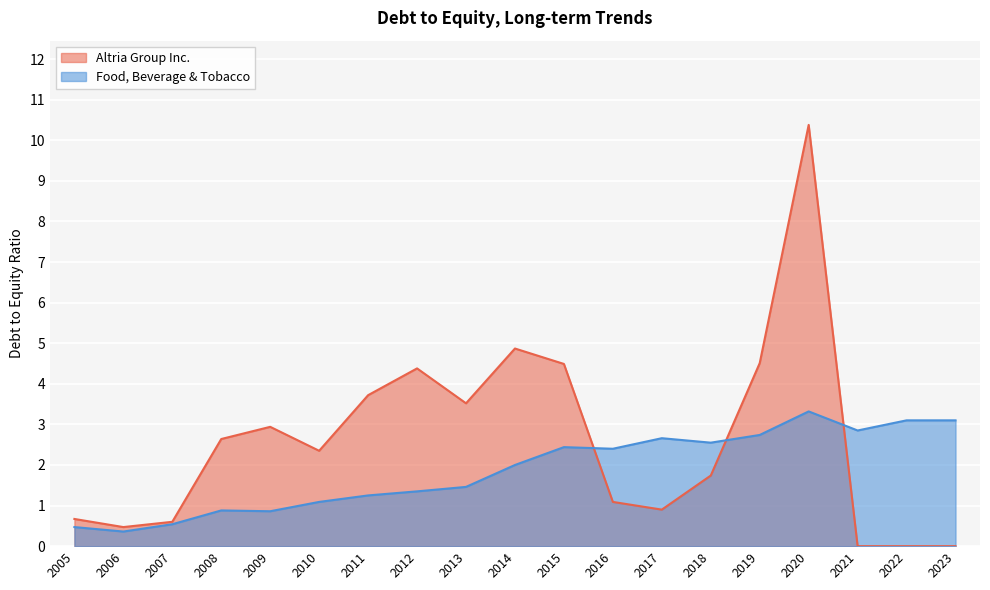

Between 2016 and 2006, which series saw the biggest shift?

Food, Beverage & Tobacco